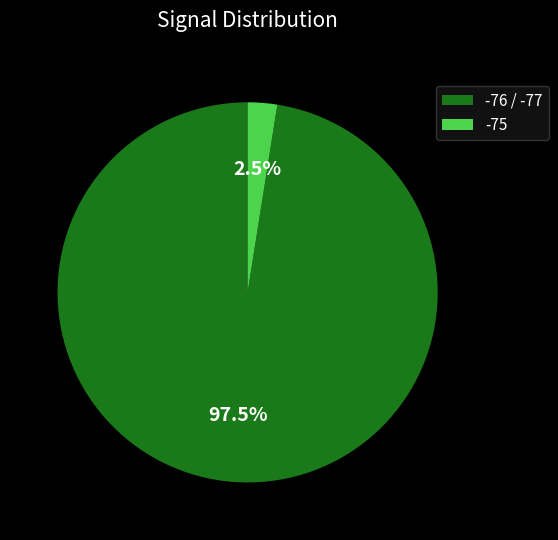

Is there a majority slice in this chart?

Yes